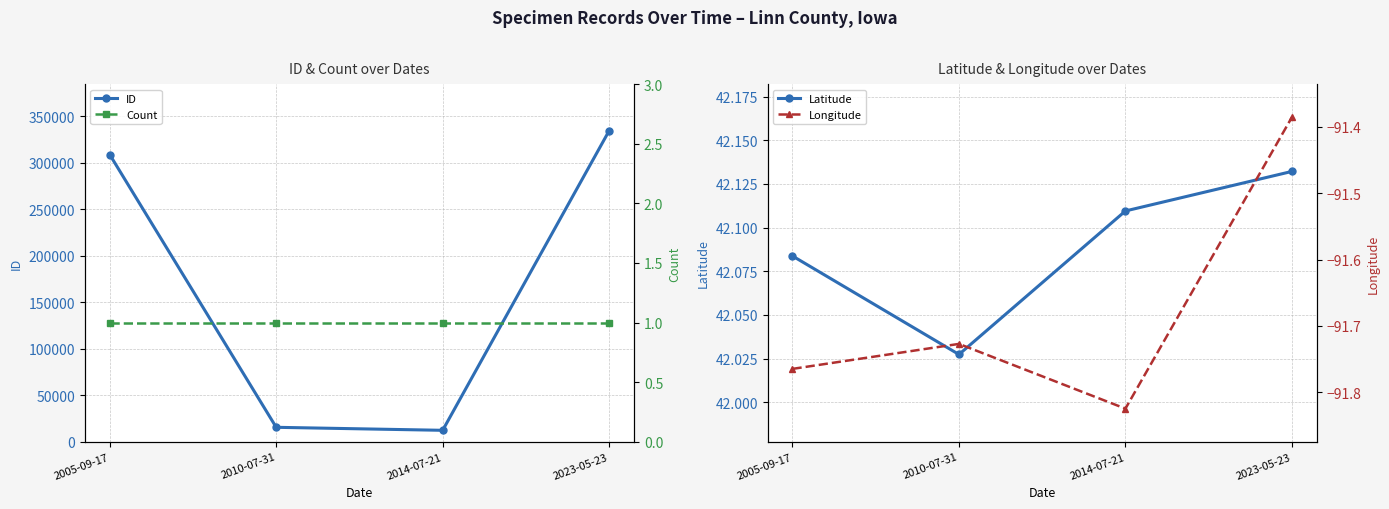

What is the difference between the highest and lowest values at 2005-09-17?

308854.8